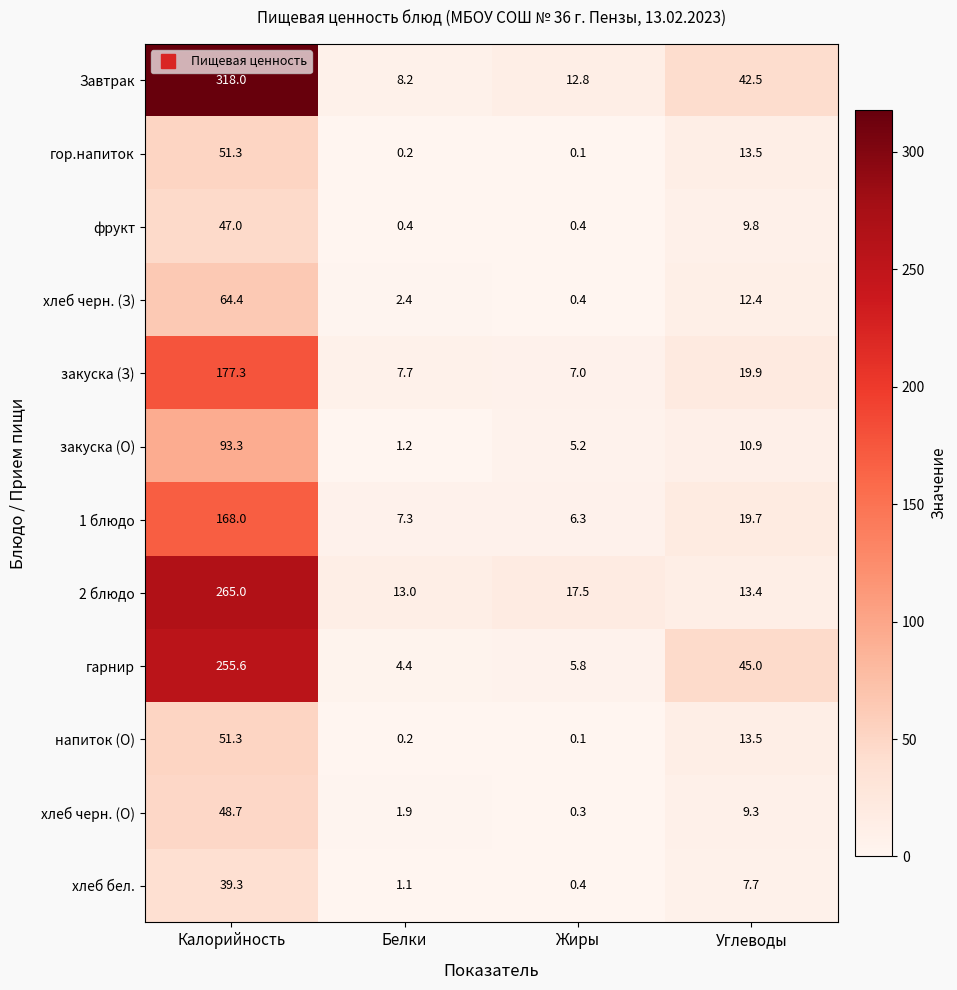

What is the approximate value of фрукт at Белки?

0.4